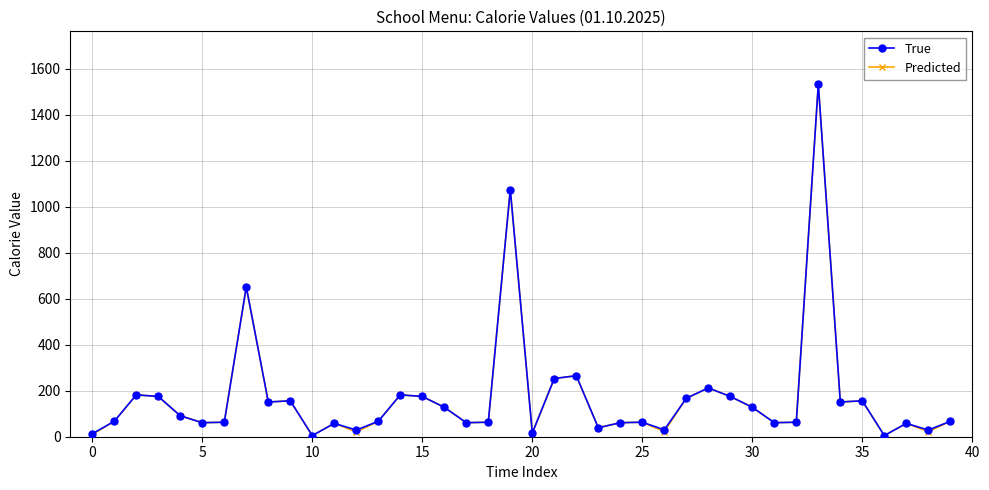

How many series are shown in this chart?

2